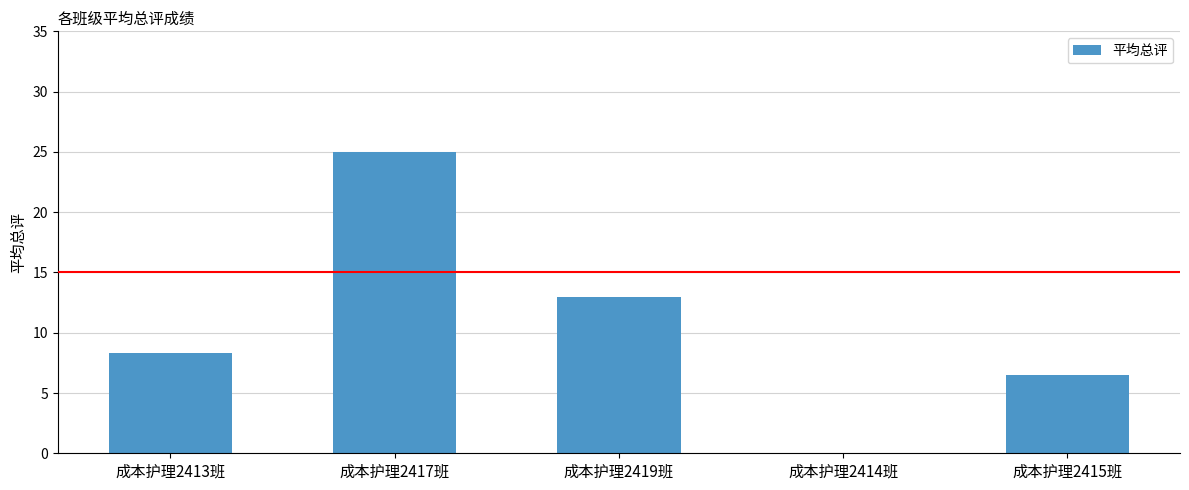

What is the greatest value displayed?

25.0